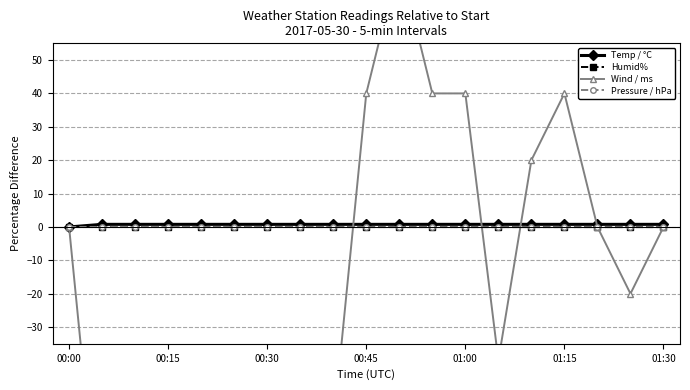

What is the value of the Pressure / hPa point at the 16th from the left?

-0.1